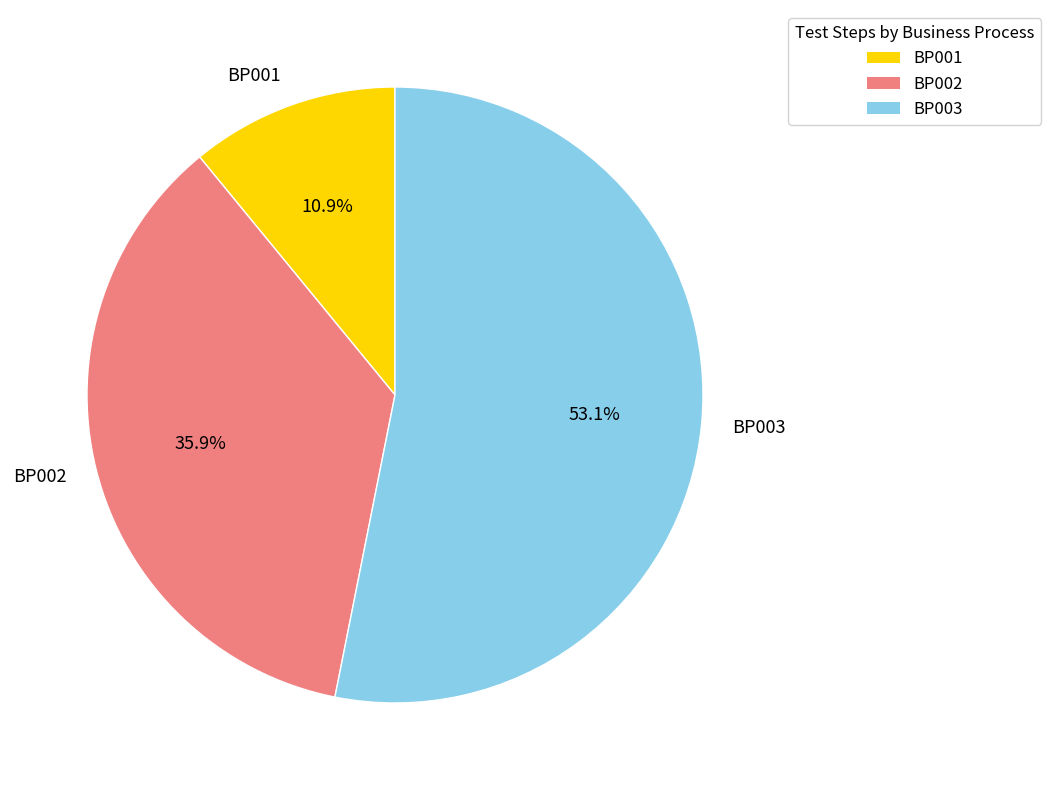

Between BP002 and BP003, which is larger?

BP003